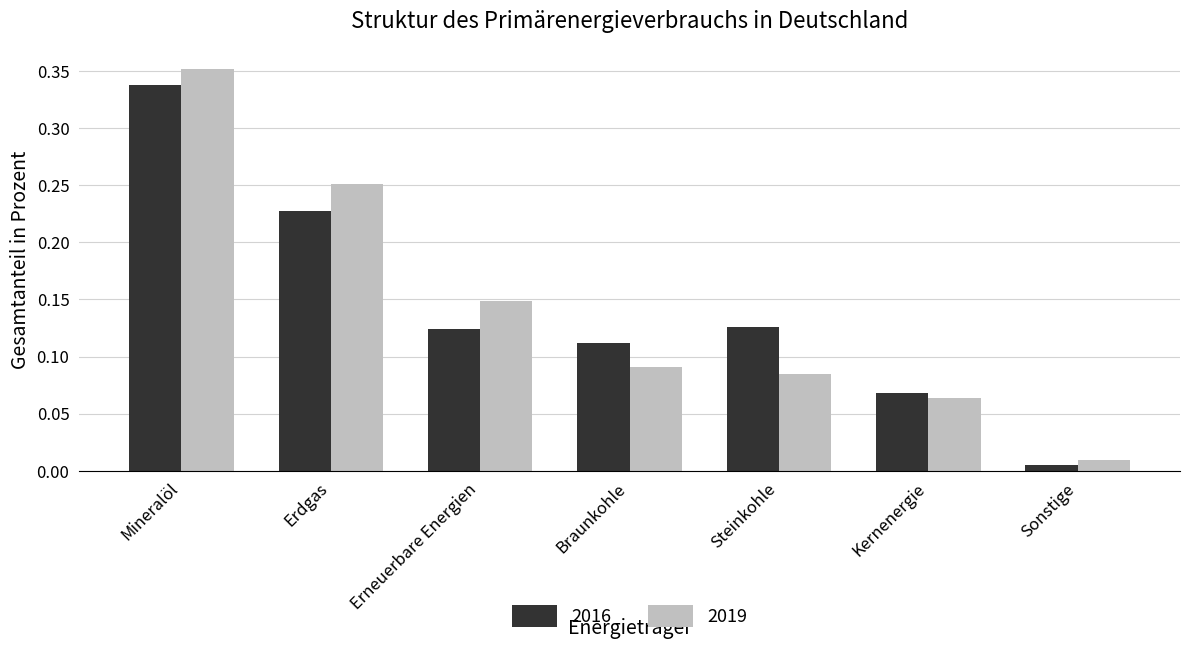

The 2016 series shows 0.0 at Kernenergie. True or false?

False